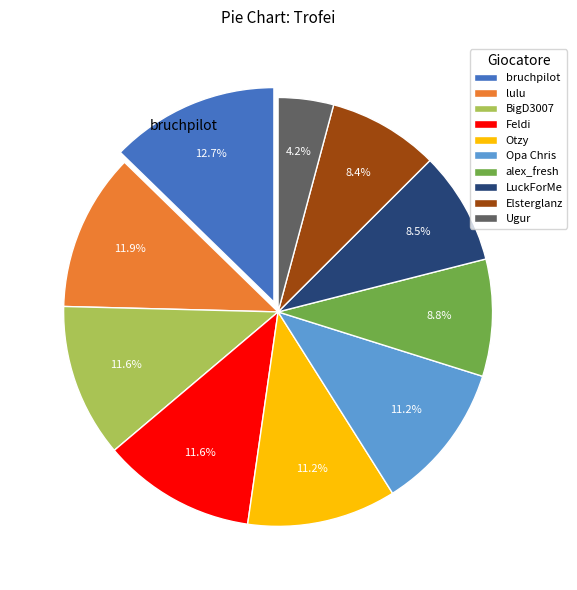

Is it true that Elsterglanz is 8% of the pie?

True